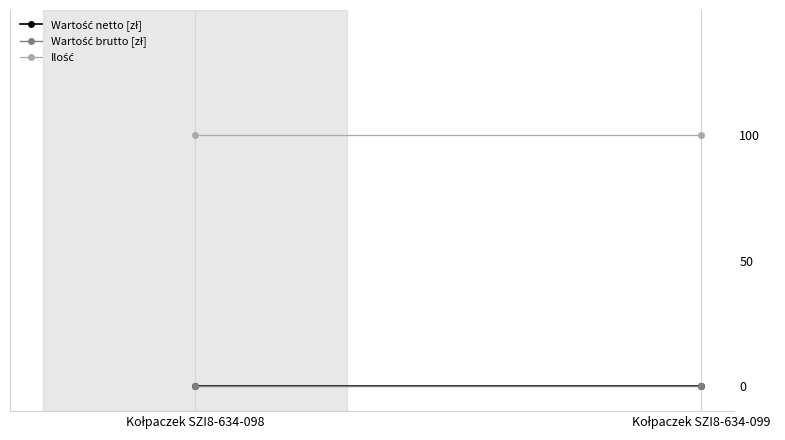

What is the maximum value shown in the chart?

100